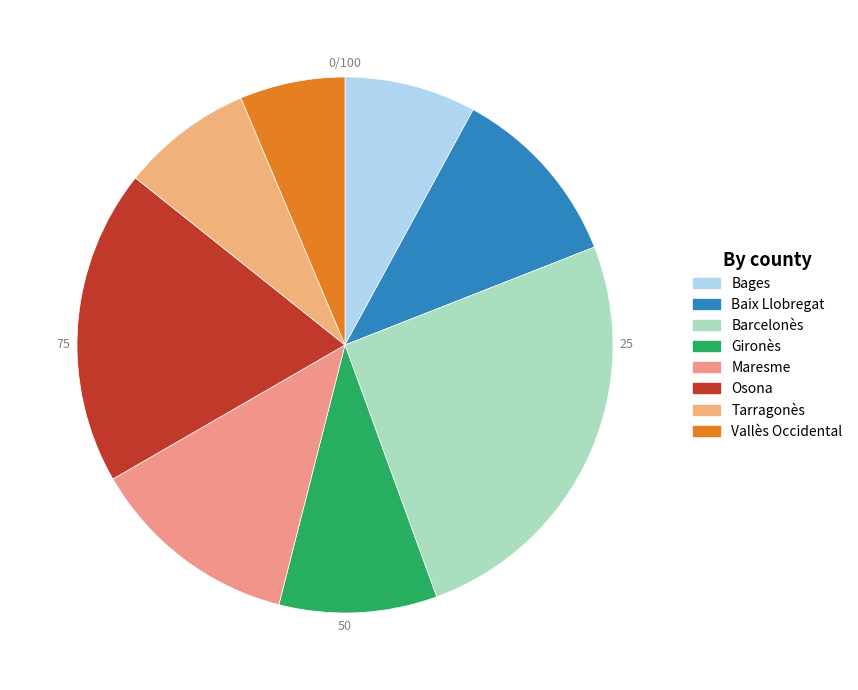

What percentage do Vallès Occidental and Gironès together represent?

15.9%